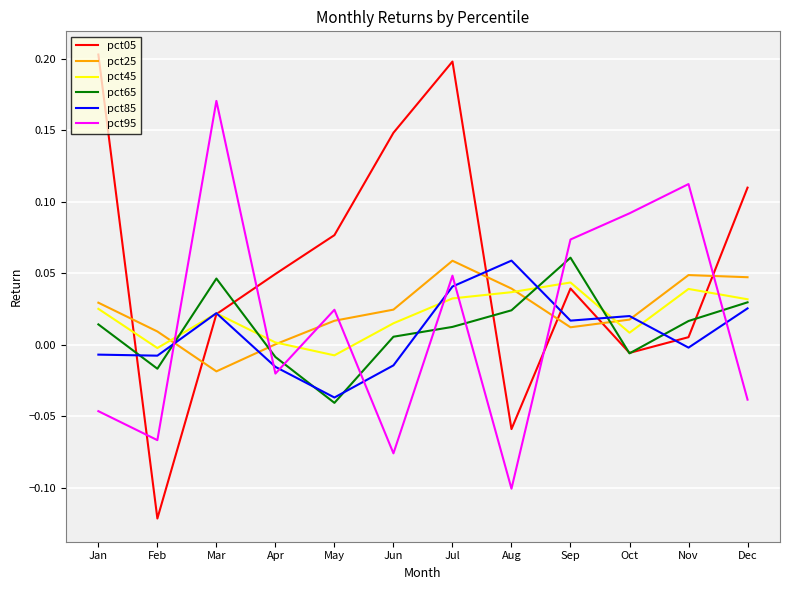

At which category does the chart reach its minimum across all series?

Feb